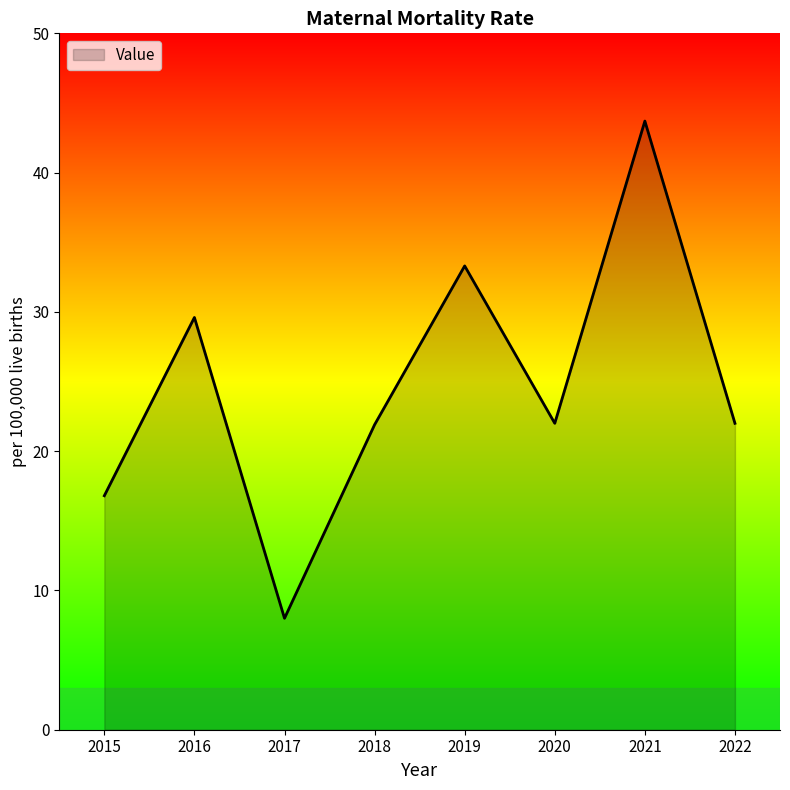

The value at 2020 is 22.0. True or false?

True